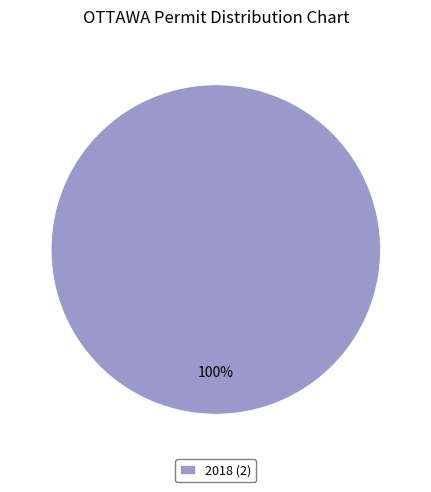

How many segments does this pie chart have?

1